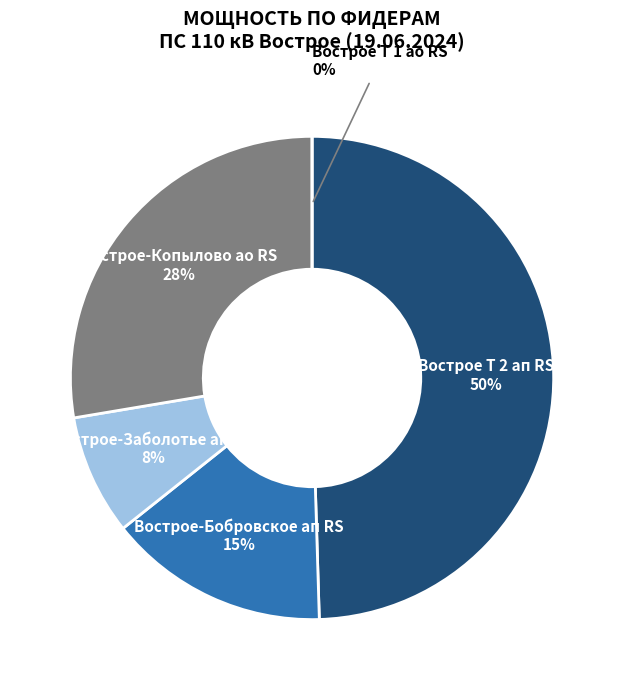

Does Вострое Т 2 ап RS represent more than half of the total?

No